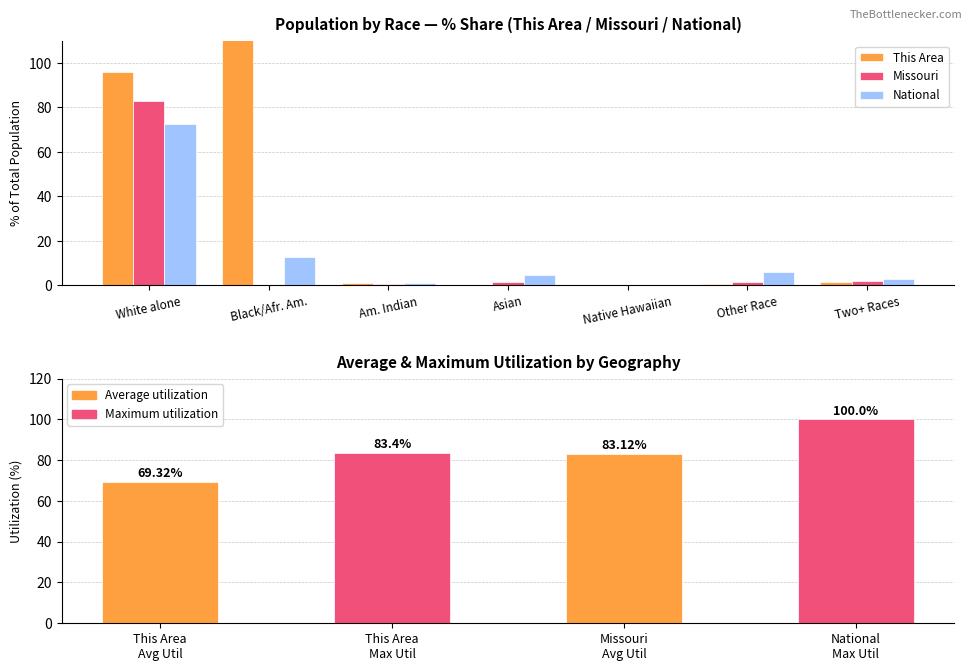

What is the sum of the National values at Asian and Other Race?

10.9